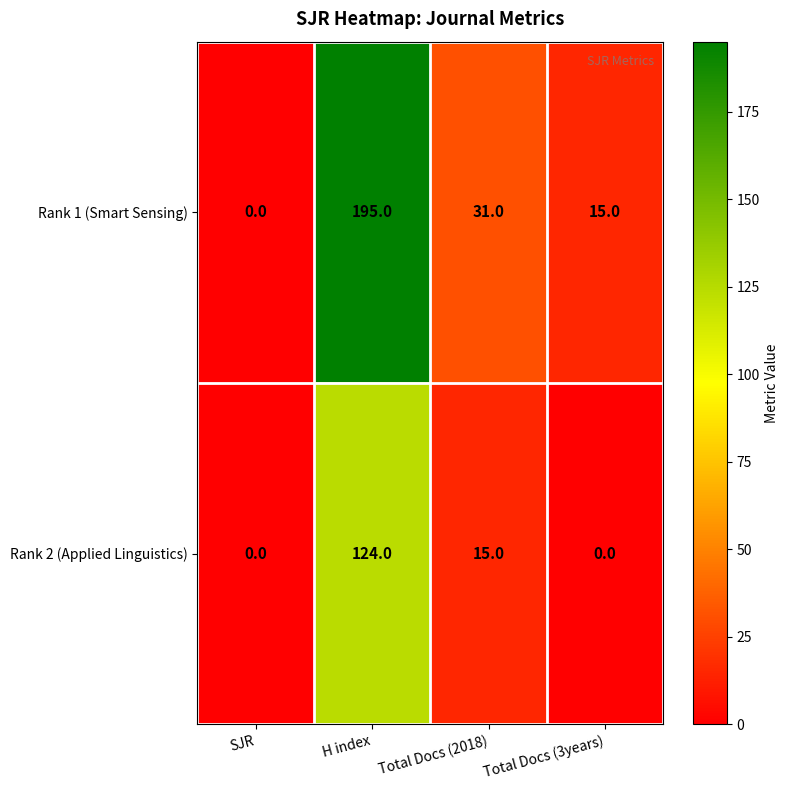

Between H index and Total Docs (2018), which series saw the biggest shift?

Rank 1 (Smart Sensing)